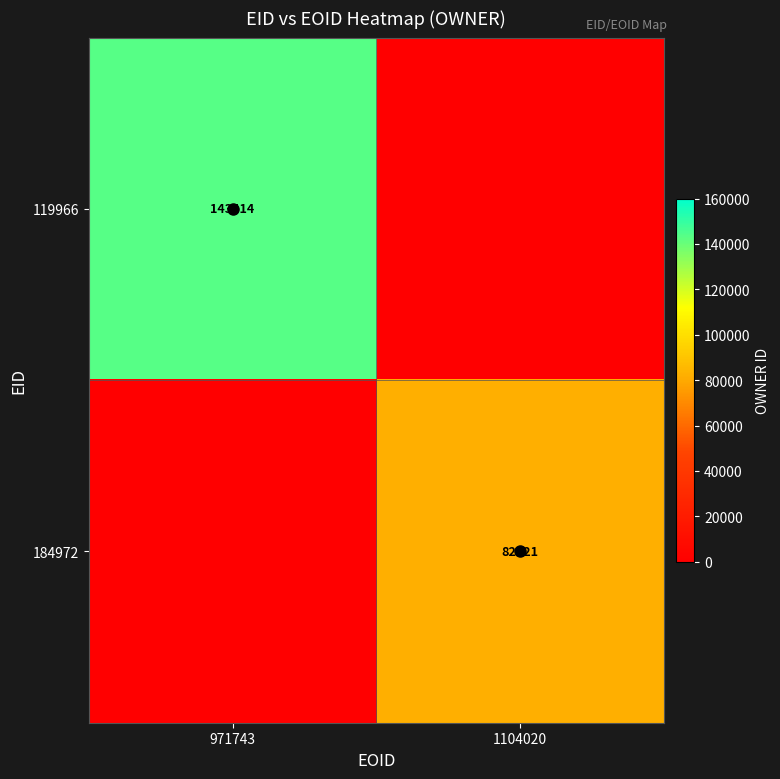

The 119966 series shows 76121 at 971743. True or false?

False